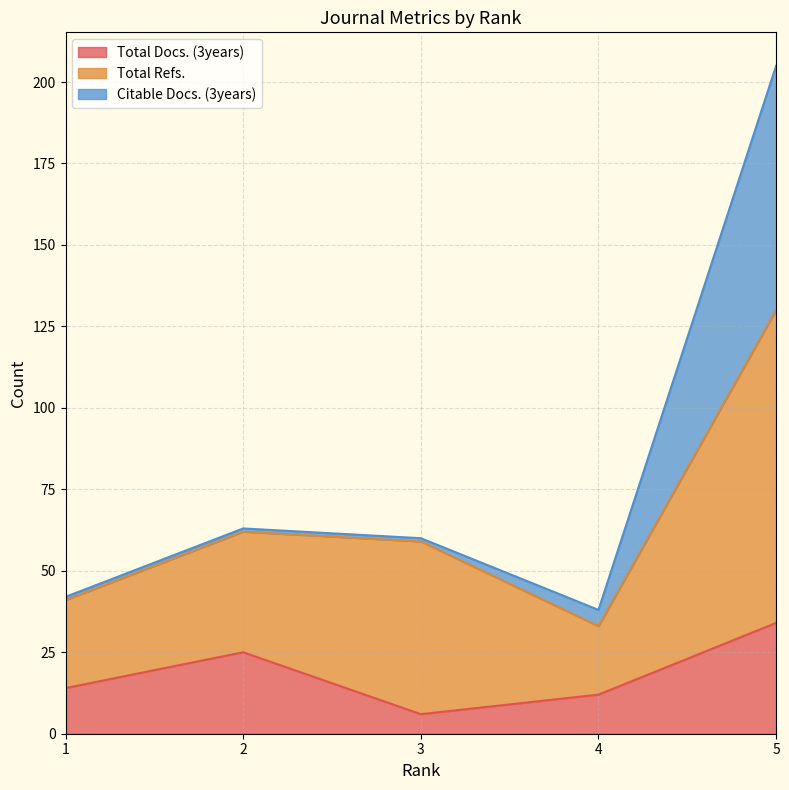

Where does the Citable Docs. (3years) series first go above 60?

2